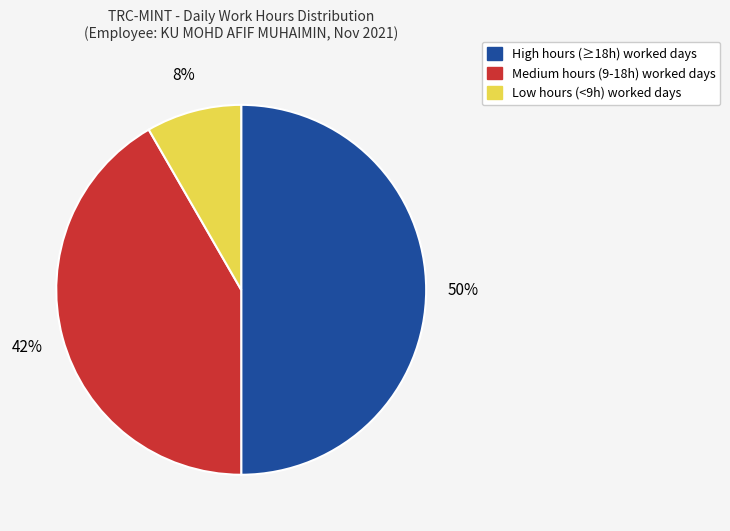

To the nearest percent, what is the average slice percentage?

33%